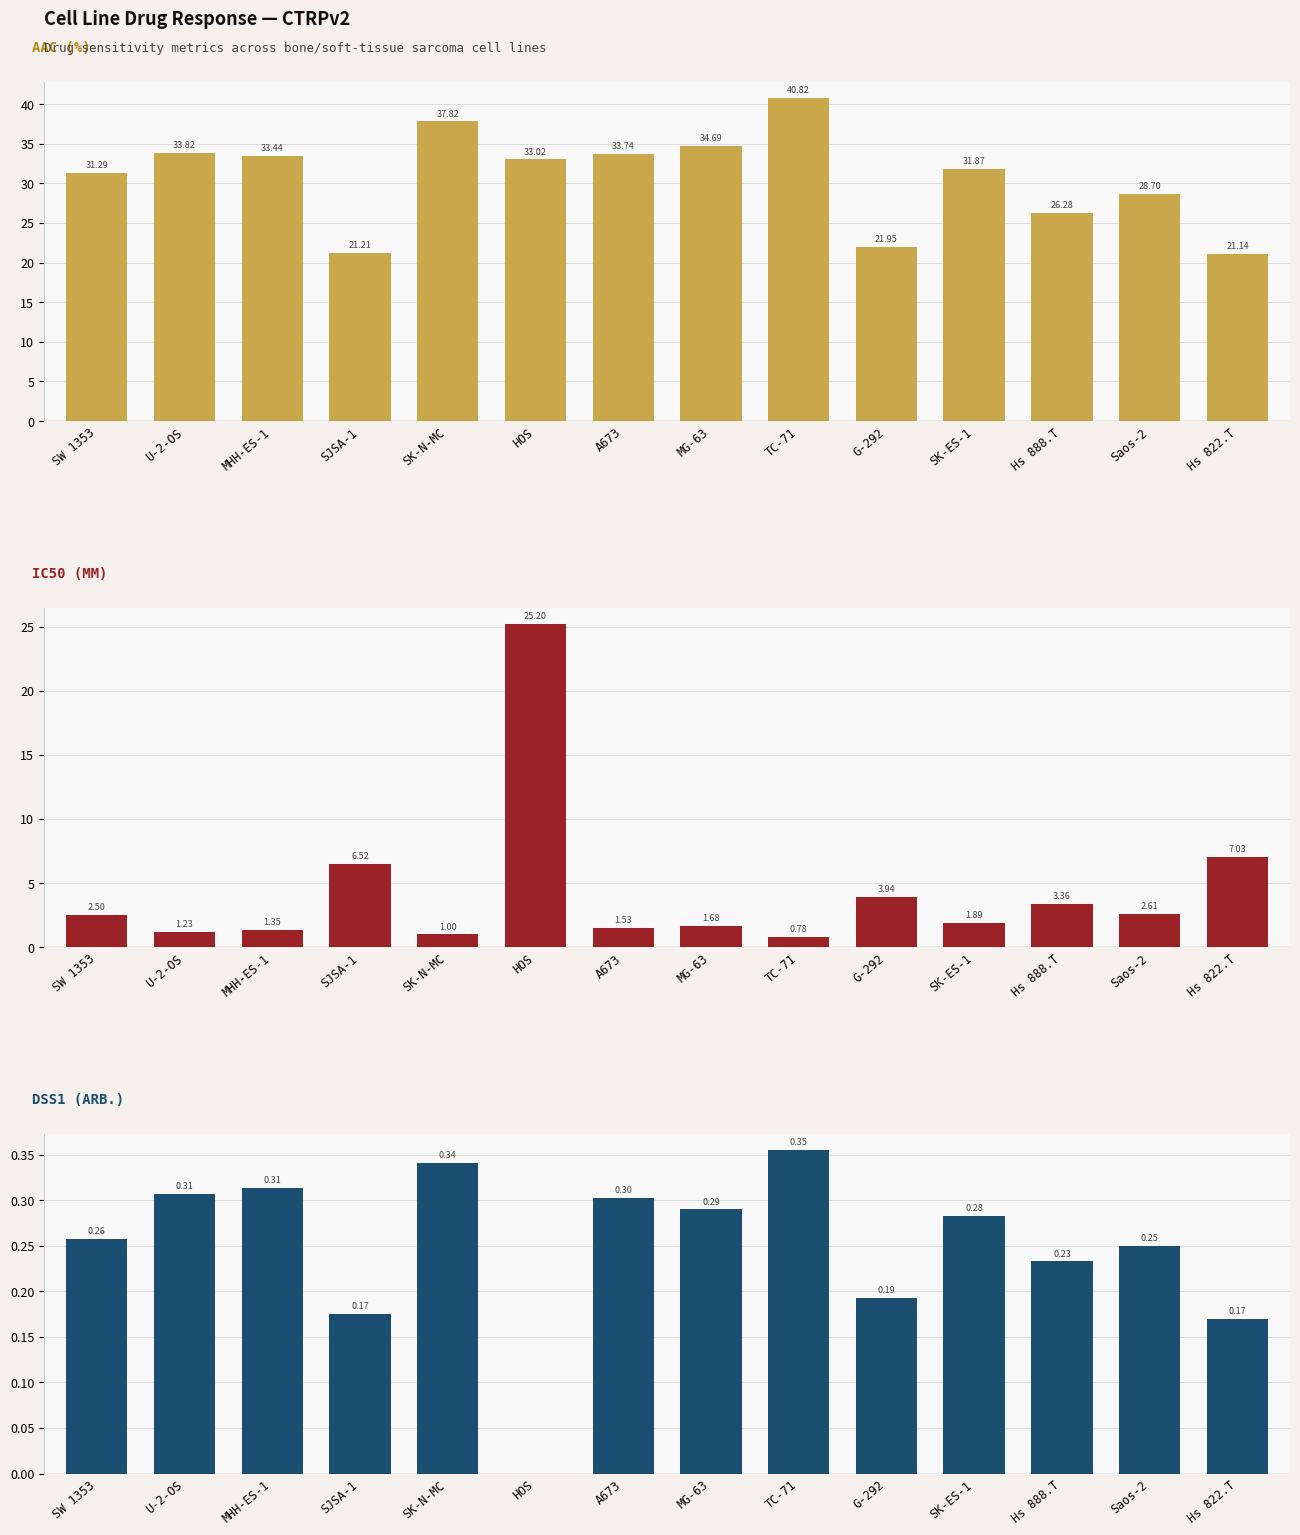

Reading left to right, list all the values displayed in this chart.

AAC (%): SW 1353=31.3	U-2-OS=33.8	MHH-ES-1=33.4	SJSA-1=21.2	SK-N-MC=37.8	HOS=33.0	A673=33.7	MG-63=34.7	TC-71=40.8	G-292=21.9	SK-ES-1=31.9	Hs 888.T=26.3	Saos-2=28.7	Hs 822.T=21.1
IC50 (µM): SW 1353=2.5	U-2-OS=1.2	MHH-ES-1=1.4	SJSA-1=6.5	SK-N-MC=1.0	HOS=25.2	A673=1.5	MG-63=1.7	TC-71=0.8	G-292=3.9	SK-ES-1=1.9	Hs 888.T=3.4	Saos-2=2.6	Hs 822.T=7.0
DSS1 (arb.): SW 1353=0.3	U-2-OS=0.3	MHH-ES-1=0.3	SJSA-1=0.2	SK-N-MC=0.3	HOS=0.0	A673=0.3	MG-63=0.3	TC-71=0.4	G-292=0.2	SK-ES-1=0.3	Hs 888.T=0.2	Saos-2=0.2	Hs 822.T=0.2